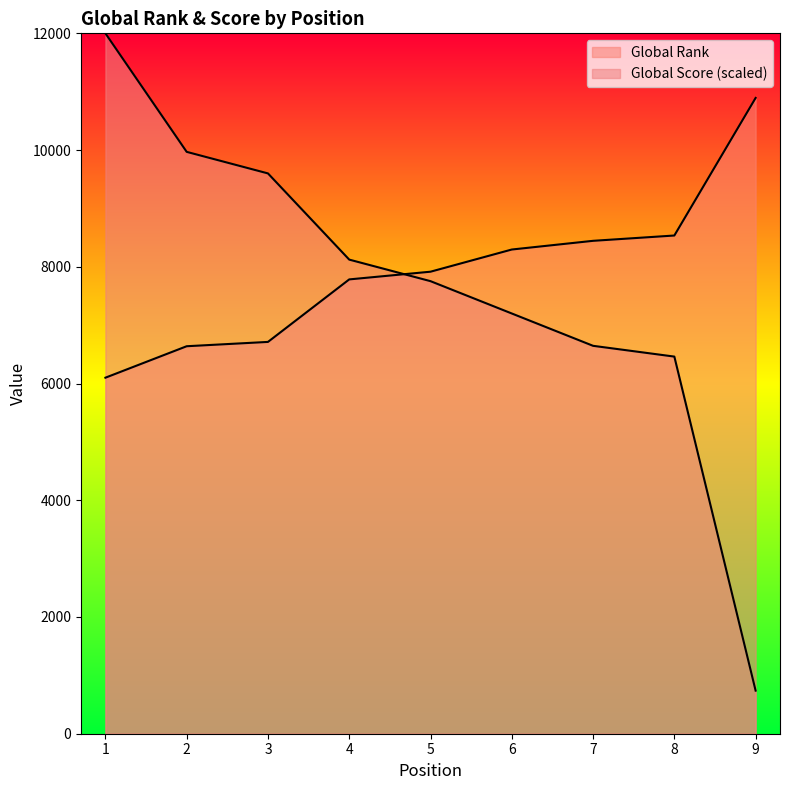

Reading left to right, transcribe all the data shown in this chart.

Global Rank: 1=6100.0	2=6639.0	3=6713.0	4=7784.0	5=7916.0	6=8296.0	7=8445.0	8=8536.0	9=10893.0
Global Score: 1=12000.0	2=9969.2	3=9600.0	4=8123.1	5=7753.8	6=7200.0	7=6646.2	8=6461.5	9=738.5